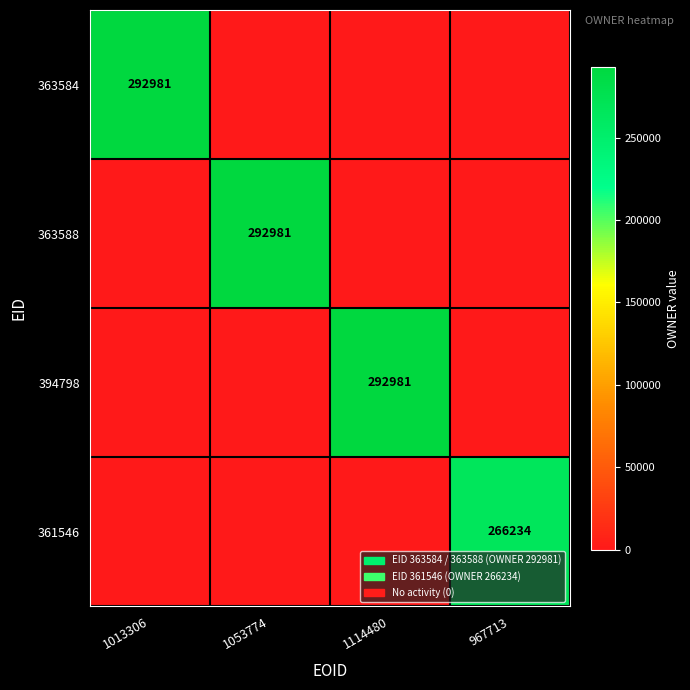

The 394798 series shows 292981 at 1114480. True or false?

True